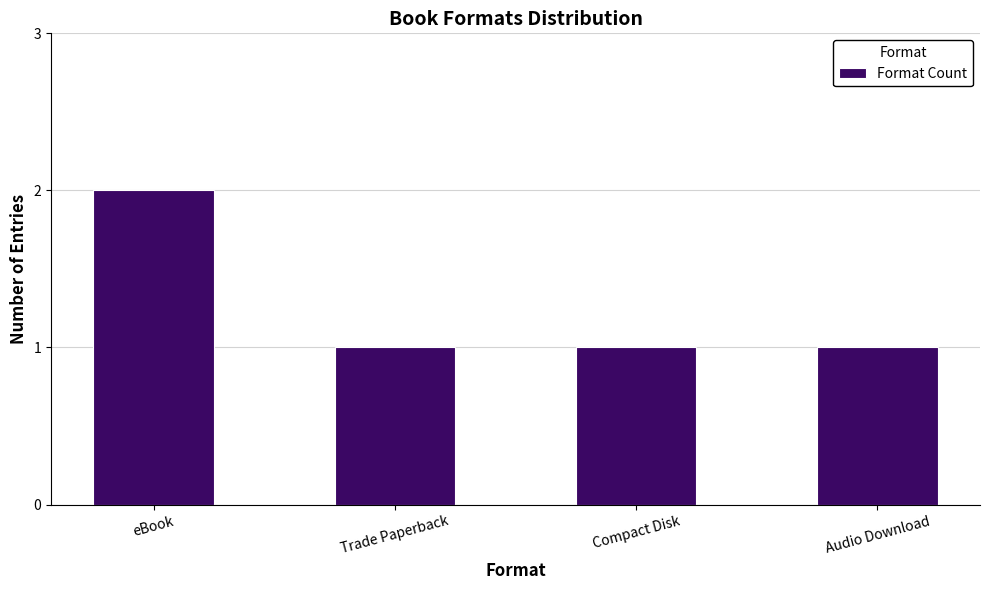

Between eBook and Compact Disk, which is larger?

eBook